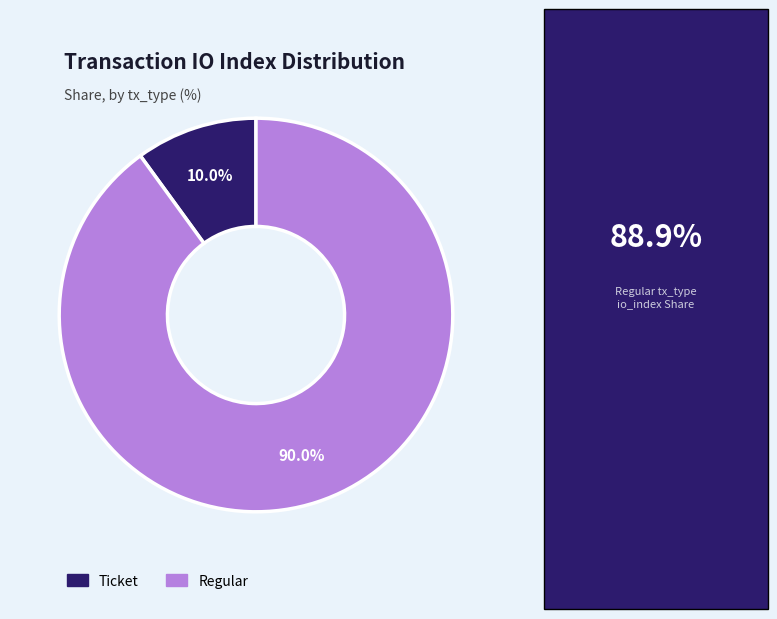

Is there a majority slice in this chart?

Yes